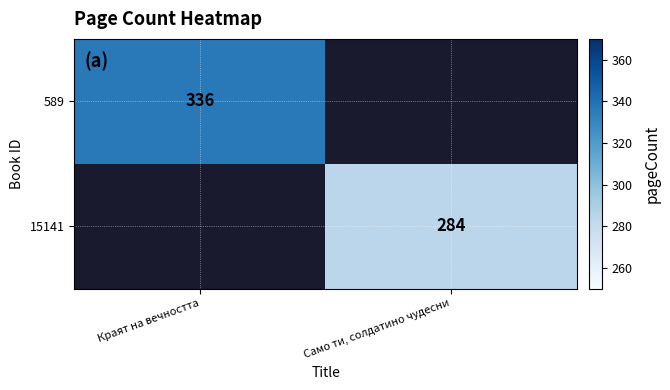

The value of 589 at Краят на вечността is 202. True or false?

False